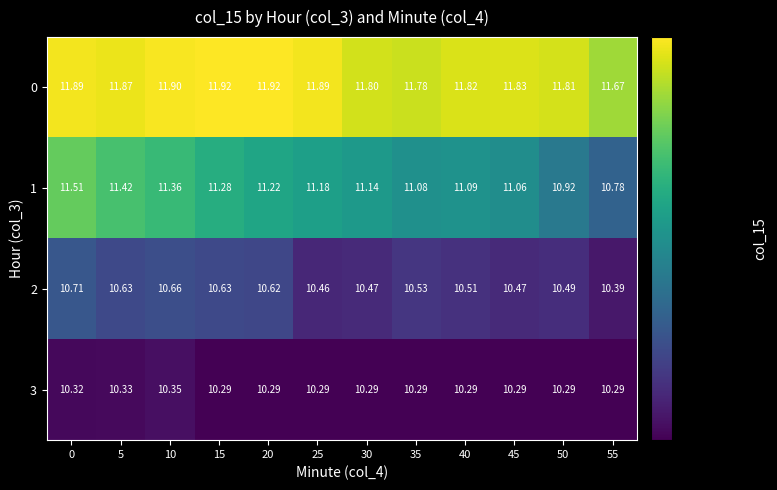

Reading left to right, list all the values displayed in this chart.

0: 0=11.9	5=11.9	10=11.9	15=11.9	20=11.9	25=11.9	30=11.8	35=11.8	40=11.8	45=11.8	50=11.8	55=11.7
1: 0=11.5	5=11.4	10=11.4	15=11.3	20=11.2	25=11.2	30=11.1	35=11.1	40=11.1	45=11.1	50=10.9	55=10.8
2: 0=10.7	5=10.6	10=10.7	15=10.6	20=10.6	25=10.5	30=10.5	35=10.5	40=10.5	45=10.5	50=10.5	55=10.4
3: 0=10.3	5=10.3	10=10.3	15=10.3	20=10.3	25=10.3	30=10.3	35=10.3	40=10.3	45=10.3	50=10.3	55=10.3